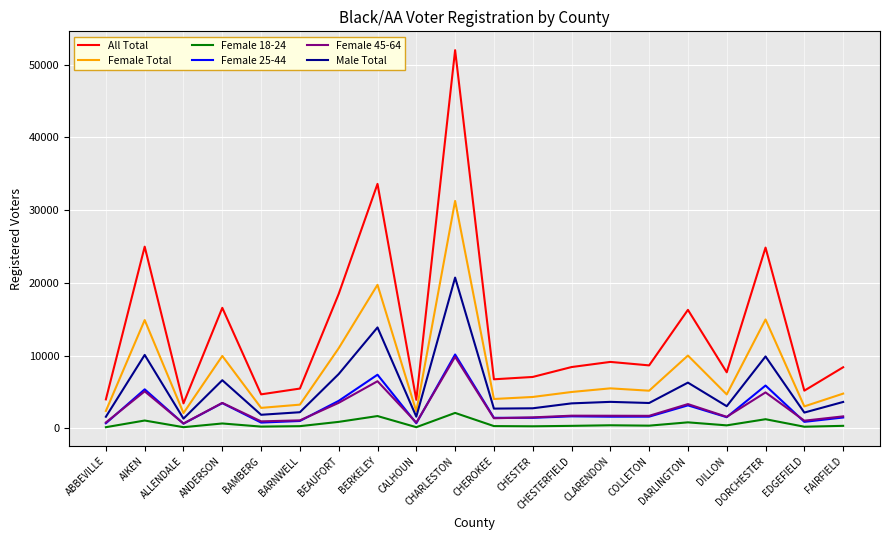

Is the value of Female Total at BEAUFORT greater than the value of Female 45-64 at CHEROKEE?

Yes